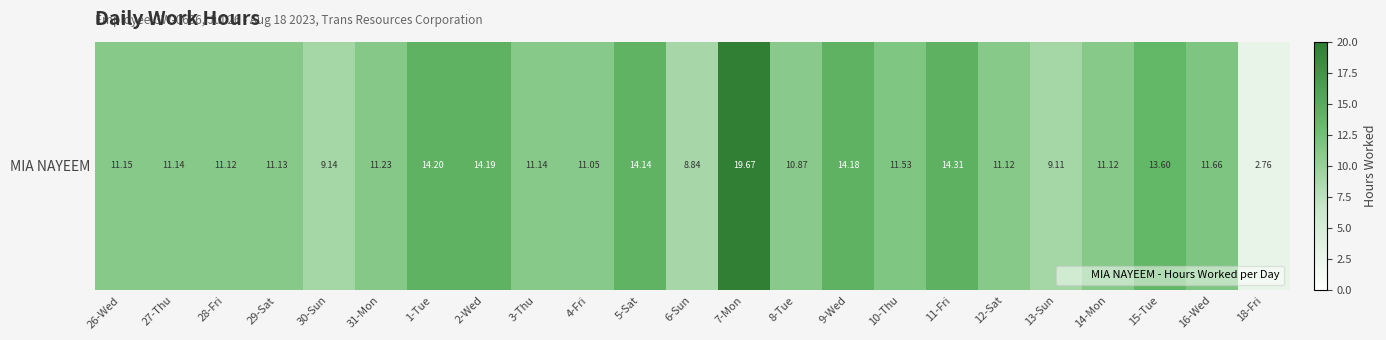

What is the maximum value shown in the chart?

19.7